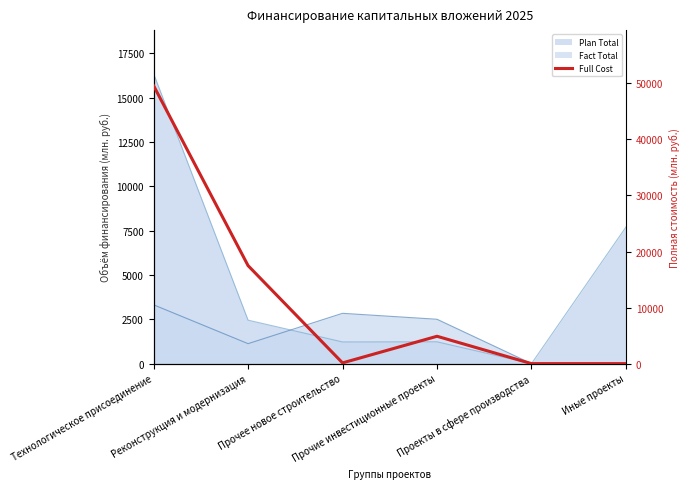

Count the number of categories in the chart.

6